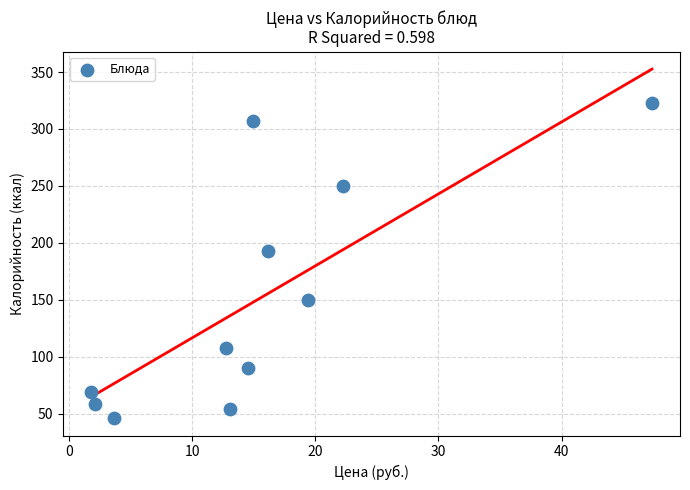

What is the range of X values (max minus min)?

45.5